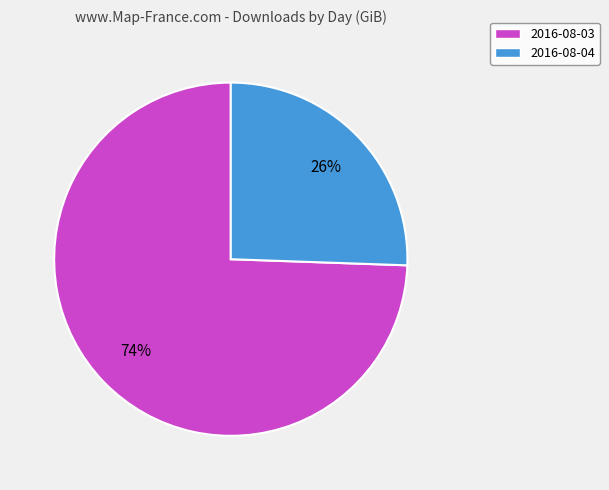

To the nearest percent, what percentage of the pie is 2016-08-04?

26%